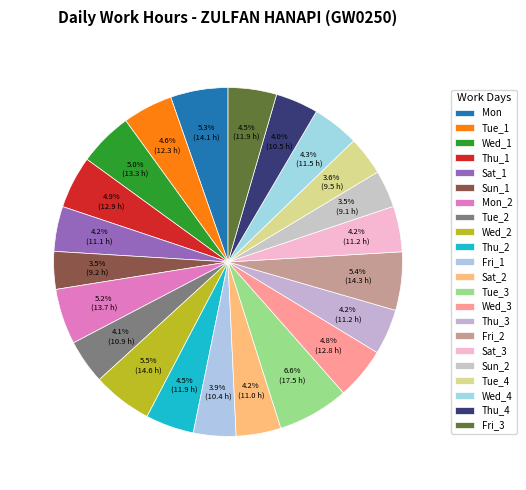

To the nearest percent, what is the average slice percentage?

5%